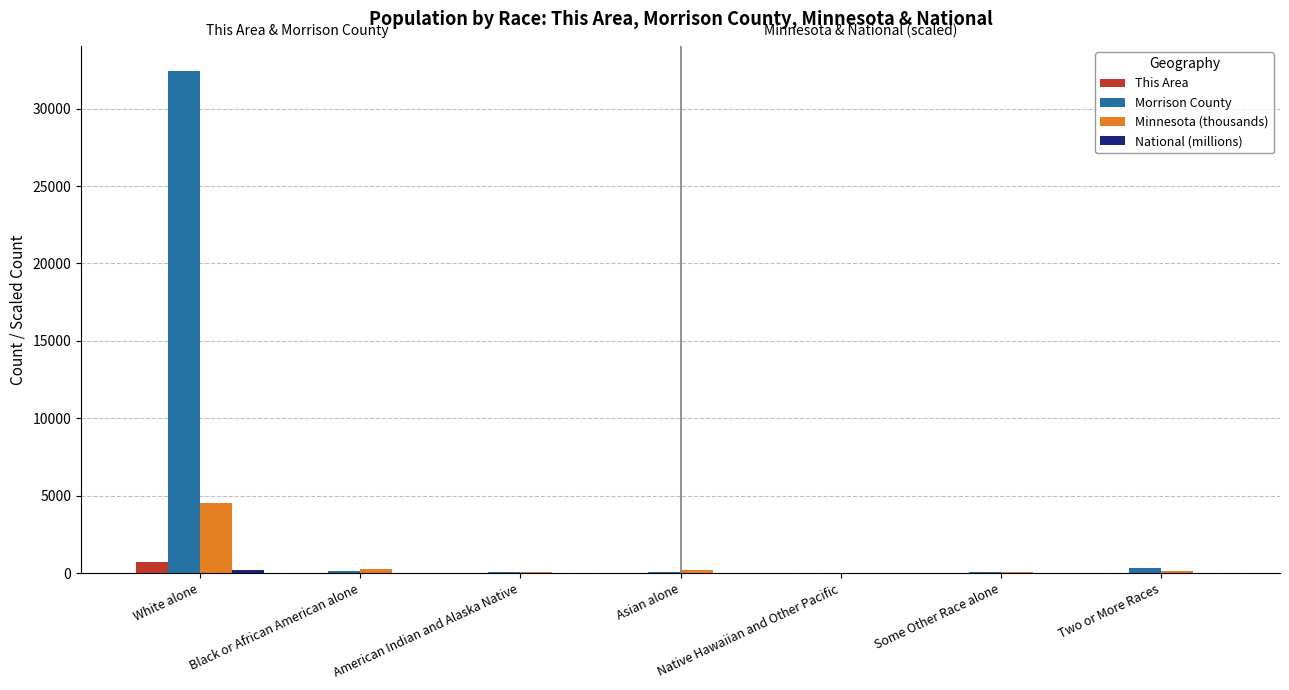

What is the sum of all Minnesota (thousands) values?

5303.9